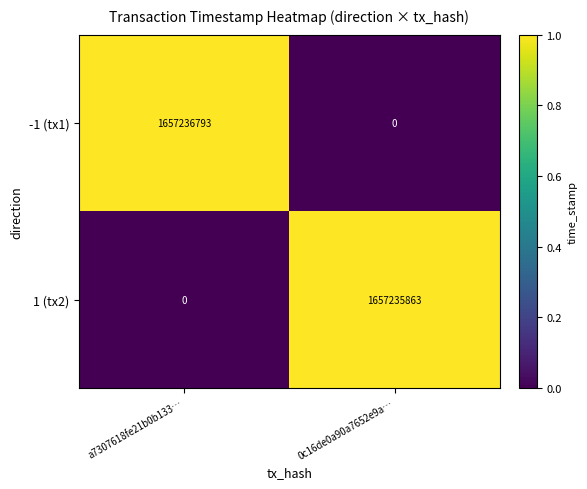

What is the total value across all series at a7307618fe21b0b133…?

1657236793